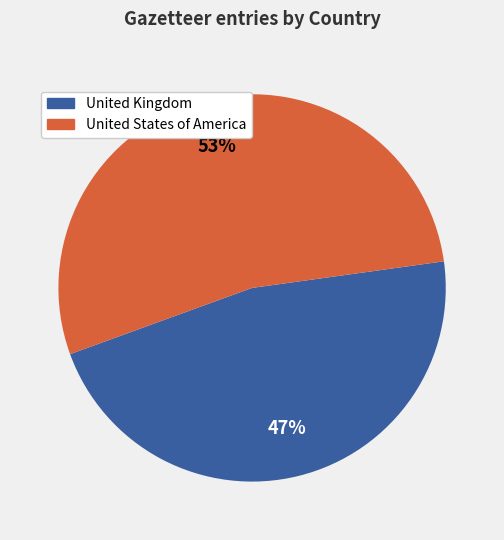

How many slices are in this pie chart?

2